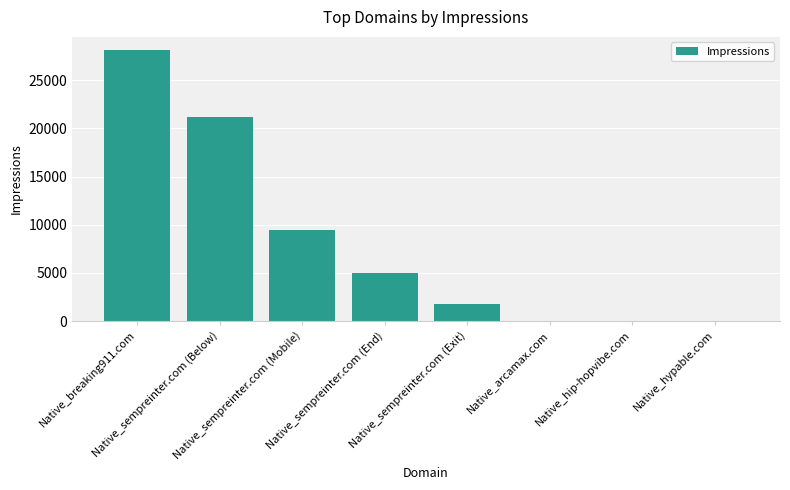

What is the greatest value displayed?

28079